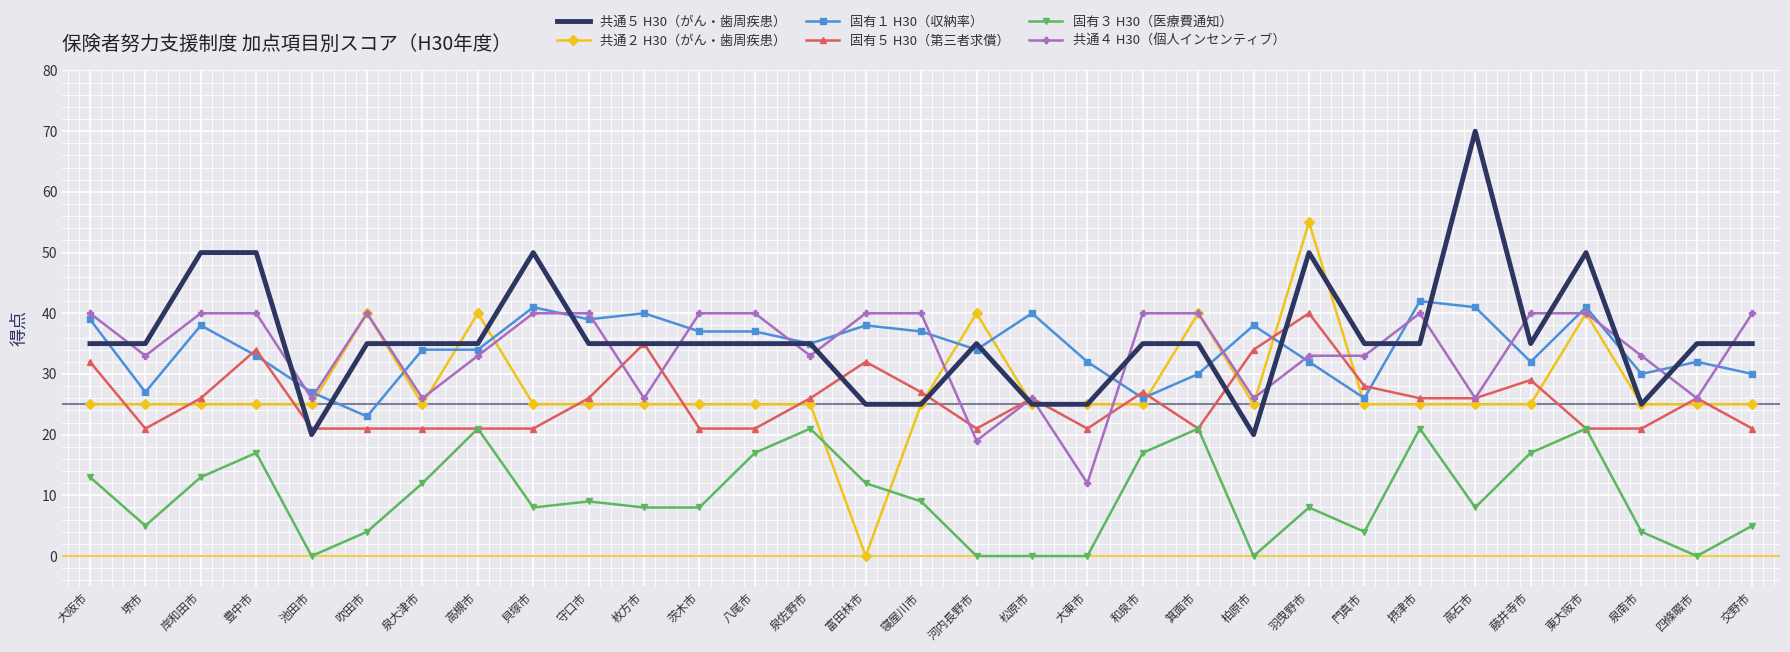

What is the difference between the maximum and second lowest values in the 固有３ H30（医療費通知） series?

21